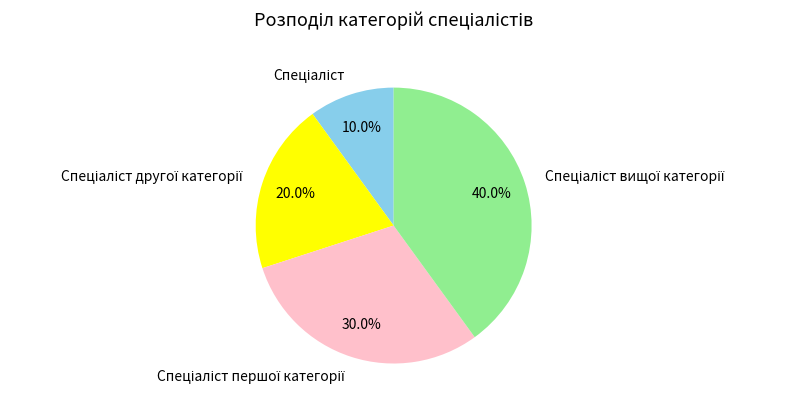

To the nearest percent, what is the average slice percentage?

25%